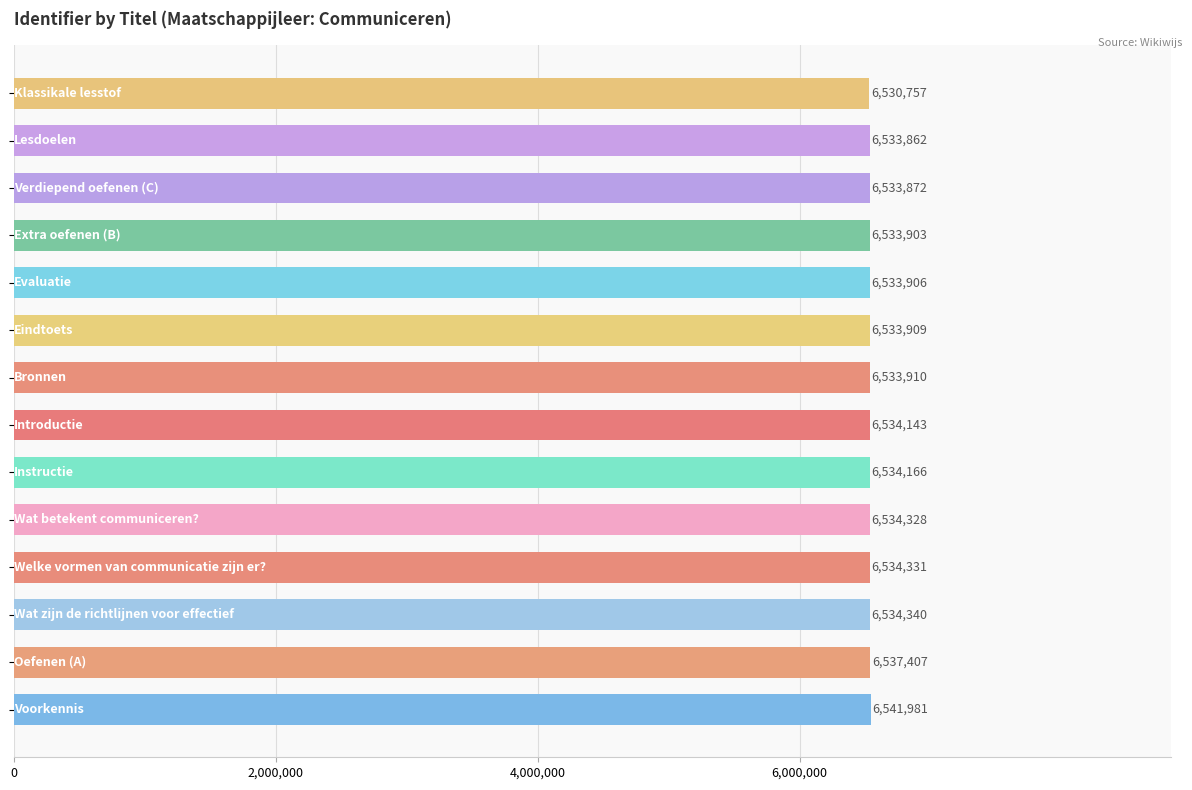

What is the minimum value shown in the chart?

6530757